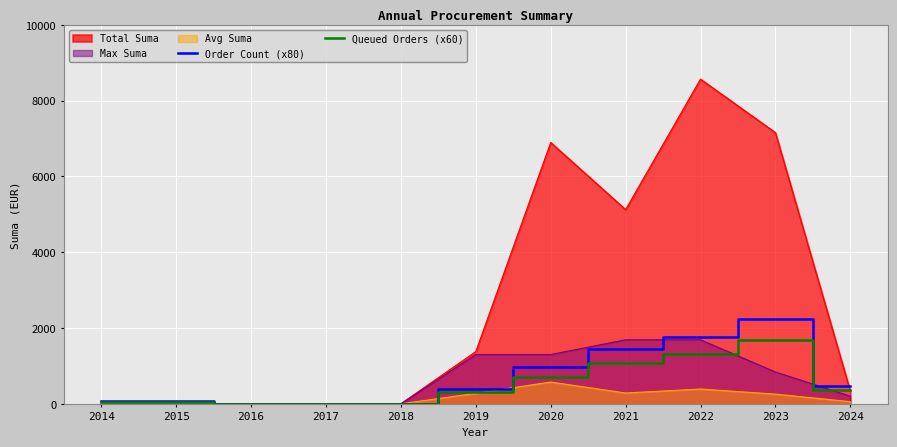

Is it true that Order Count (x80) equals 3545 at 2023?

False